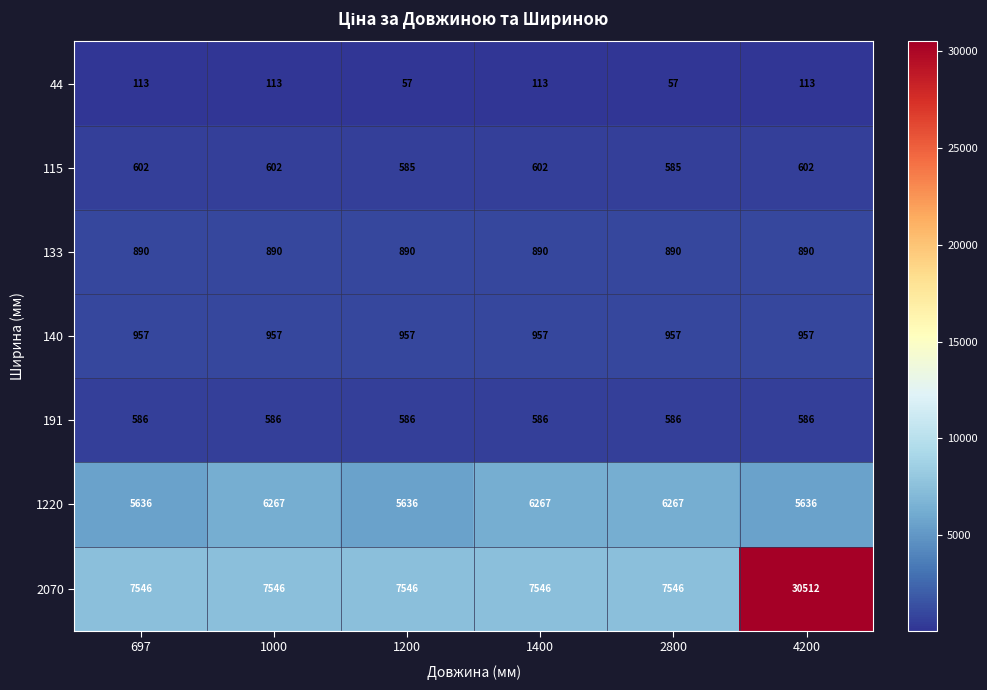

How many distinct data groups are displayed?

7